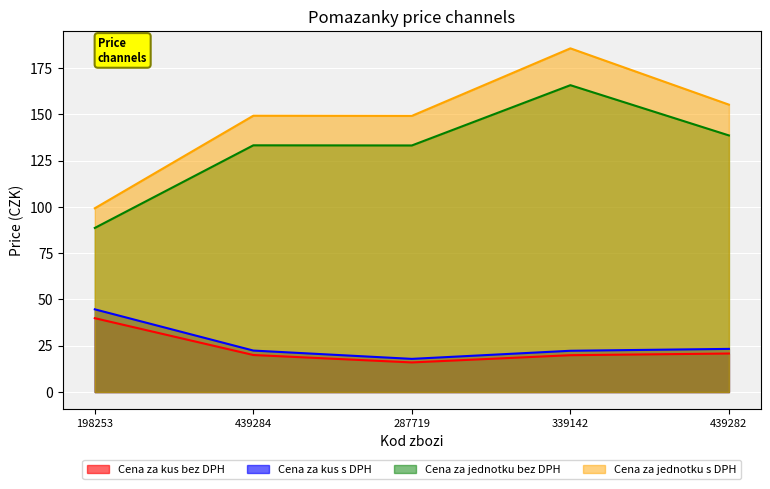

At which category does Cena za kus bez DPH reach its first local valley?

287719